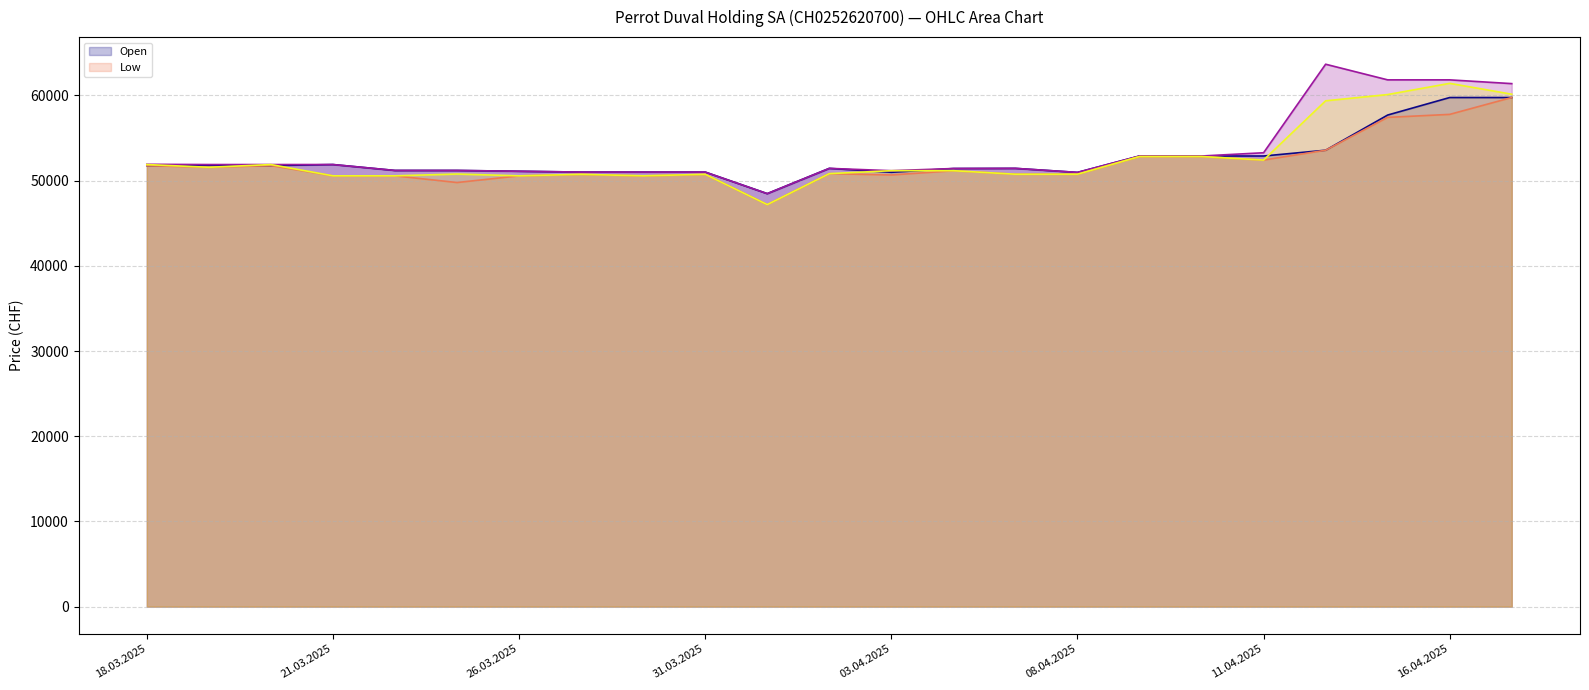

How many values in the High series exceed 51435?

11